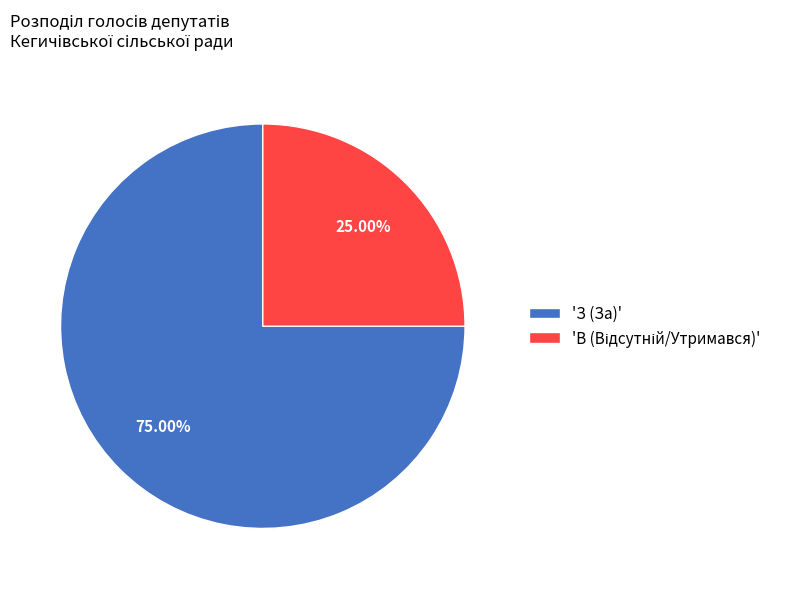

Which slice is the largest?

'З (За)'